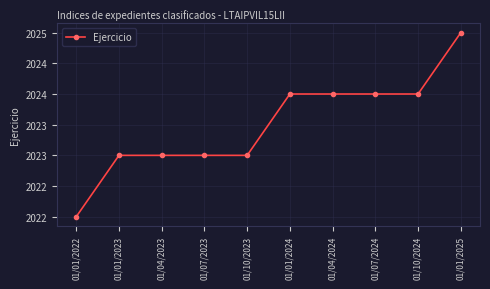

Reading left to right, what are all the values shown in this chart?

2022	2023	2023	2023	2023	2024	2024	2024	2024	2025